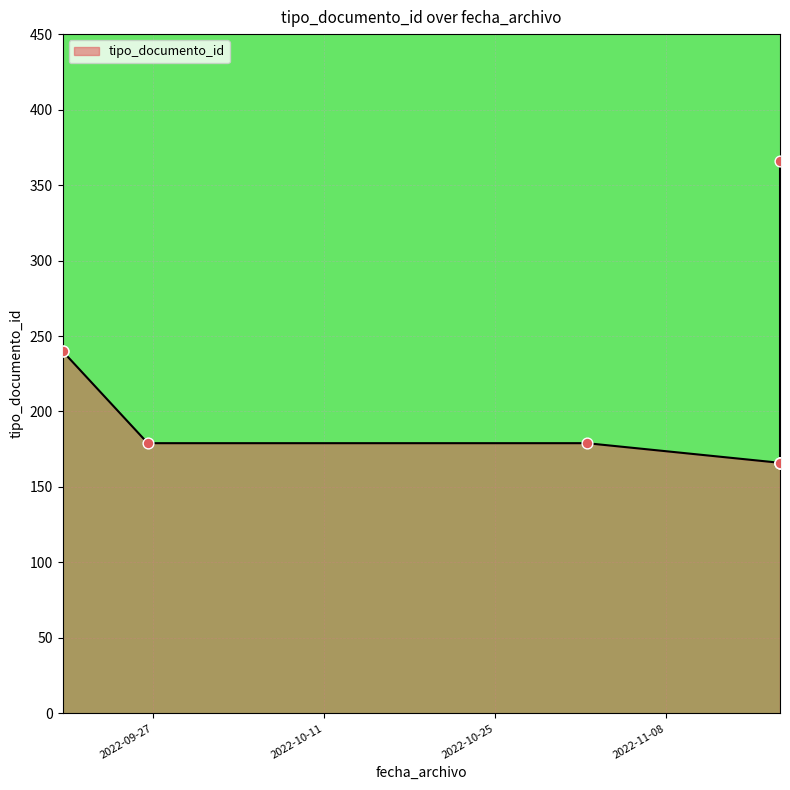

What is the difference between the maximum and minimum values?

200